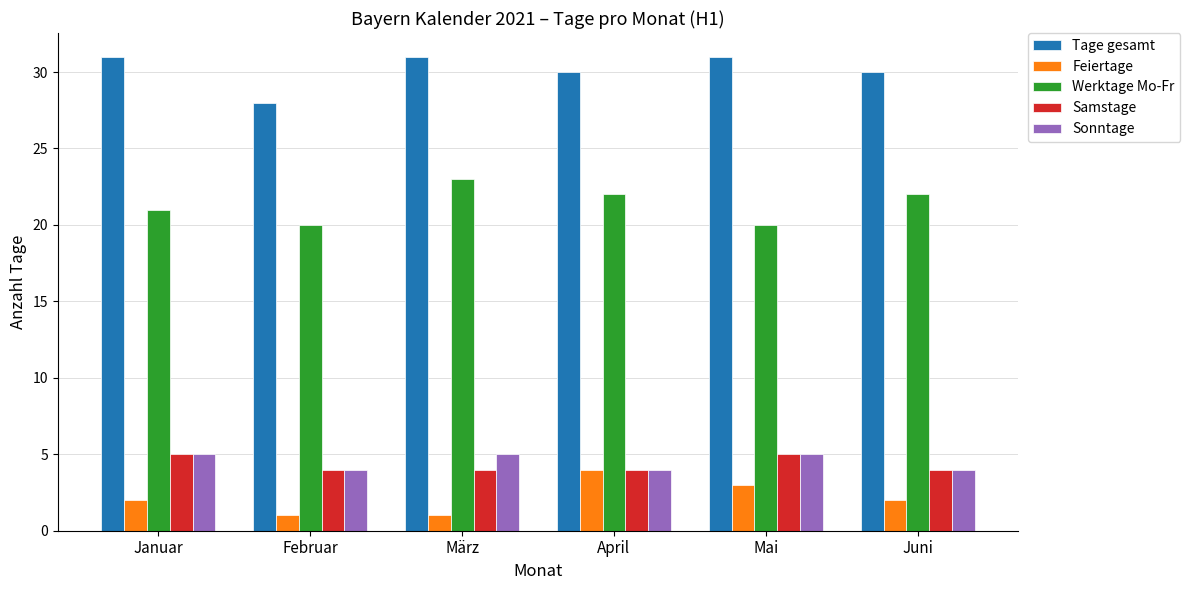

Reading left to right, transcribe all the data shown in this chart.

Tage gesamt: Januar=31	Februar=28	März=31	April=30	Mai=31	Juni=30
Feiertage: Januar=2	Februar=1	März=1	April=4	Mai=3	Juni=2
Werktage Mo-Fr: Januar=21	Februar=20	März=23	April=22	Mai=20	Juni=22
Samstage: Januar=5	Februar=4	März=4	April=4	Mai=5	Juni=4
Sonntage: Januar=5	Februar=4	März=5	April=4	Mai=5	Juni=4